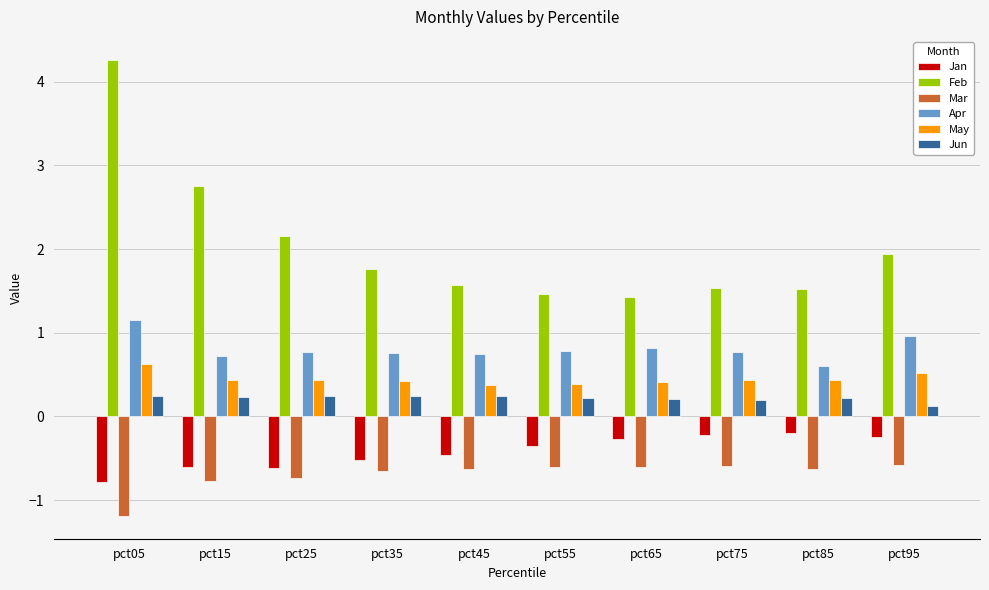

What is the approximate value of Jan at pct25?

-0.6